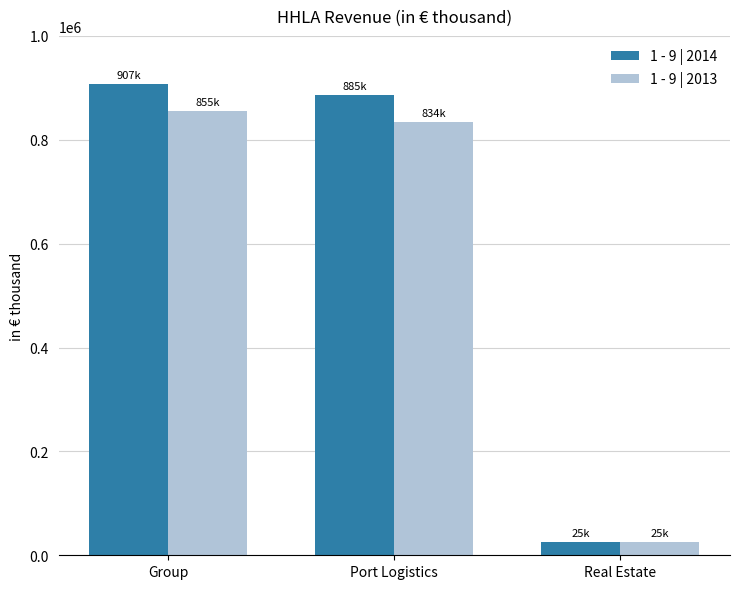

How many bars are there in each group?

2